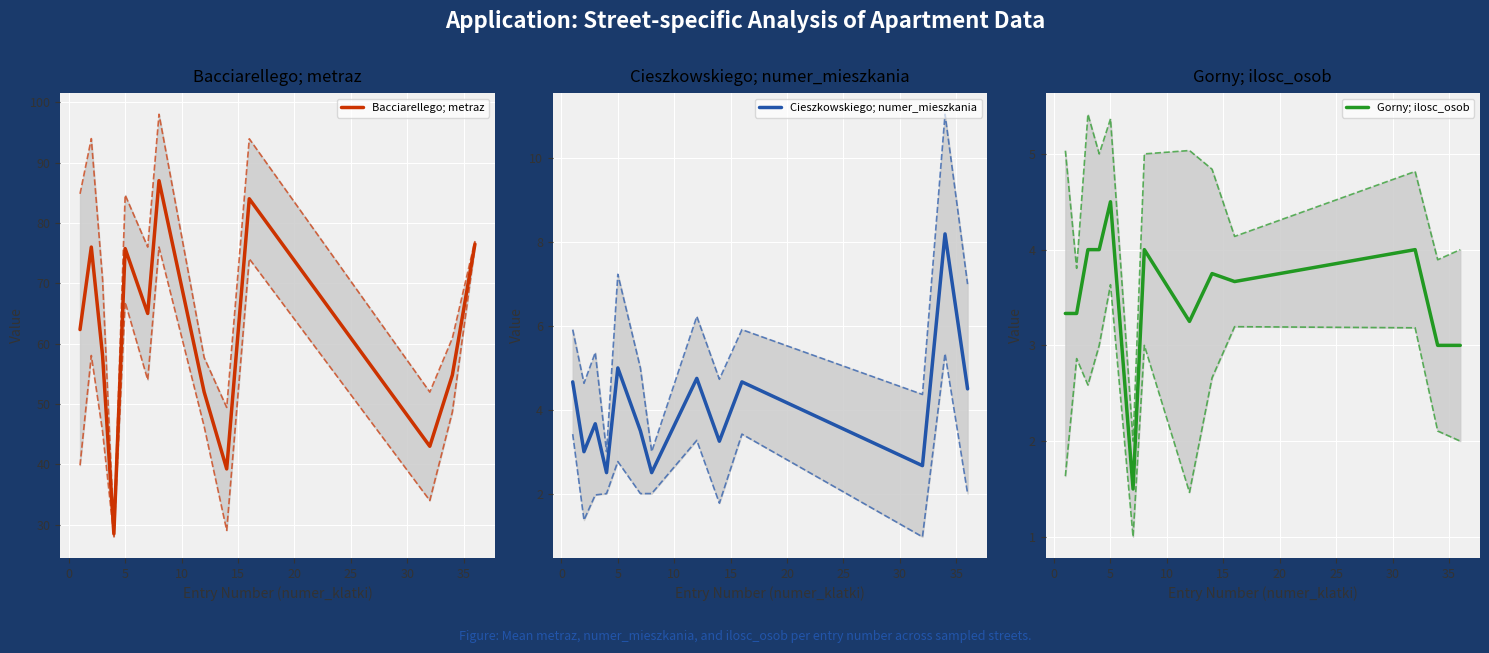

Does the chart display data point markers on the line(s)?

No